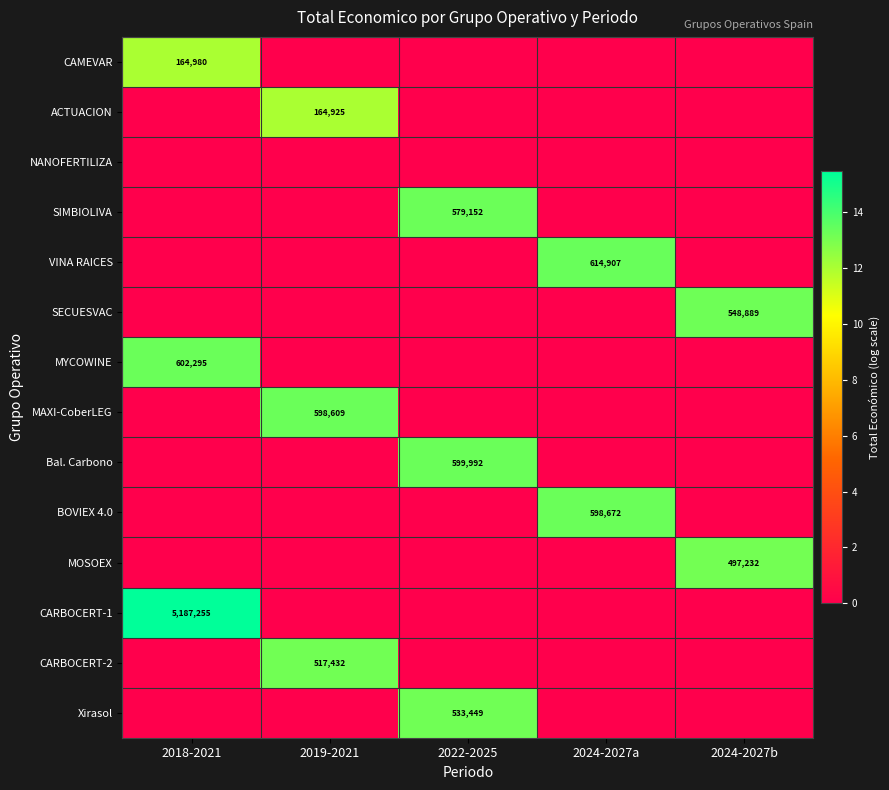

Rank the series by their maximum value, from lowest to highest.

NANOFERTILIZA, ACTUACION, CAMEVAR, MOSOEX, CARBOCERT-2, Xirasol, SECUESVAC, SIMBIOLIVA, MAXI-CoberLEG, BOVIEX 4.0, Bal. Carbono, MYCOWINE, VINA RAICES, CARBOCERT-1